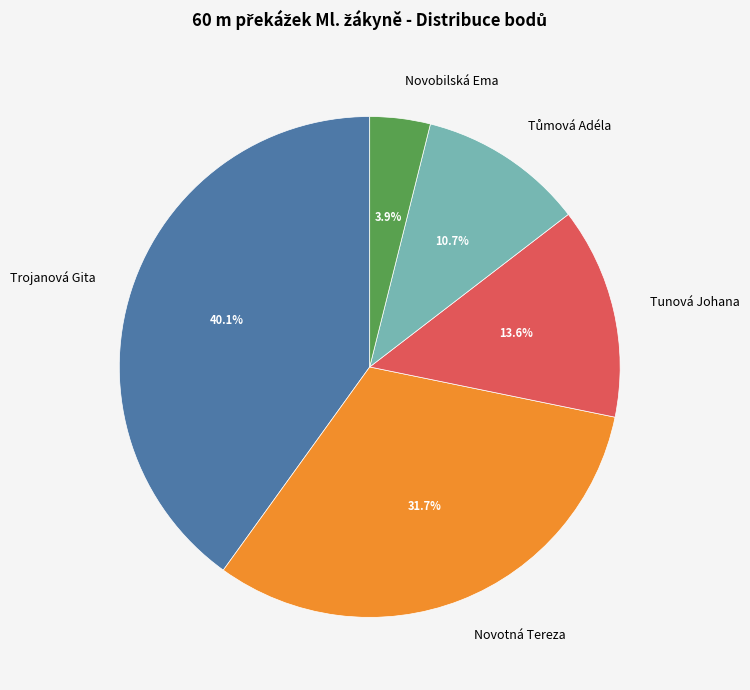

Which category has the biggest portion of the pie?

Trojanová Gita